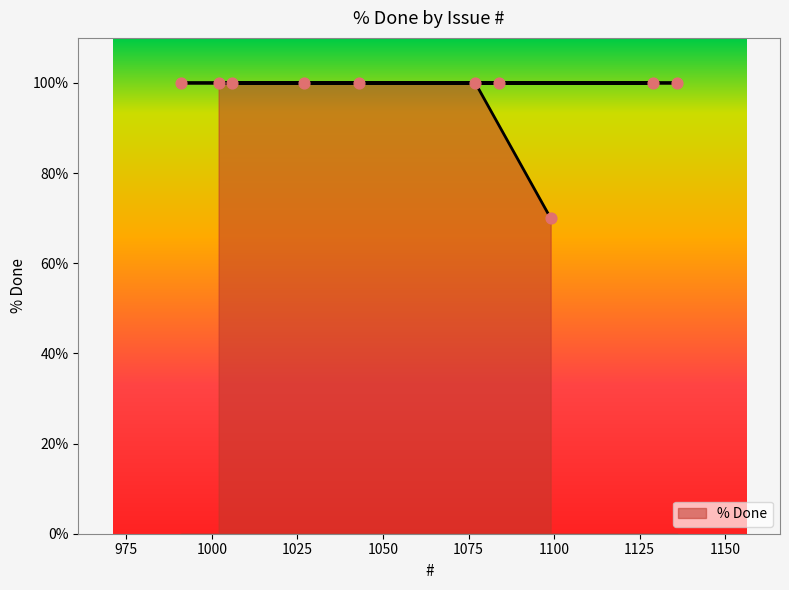

Which has a higher value, 1099 or 1136?

1136